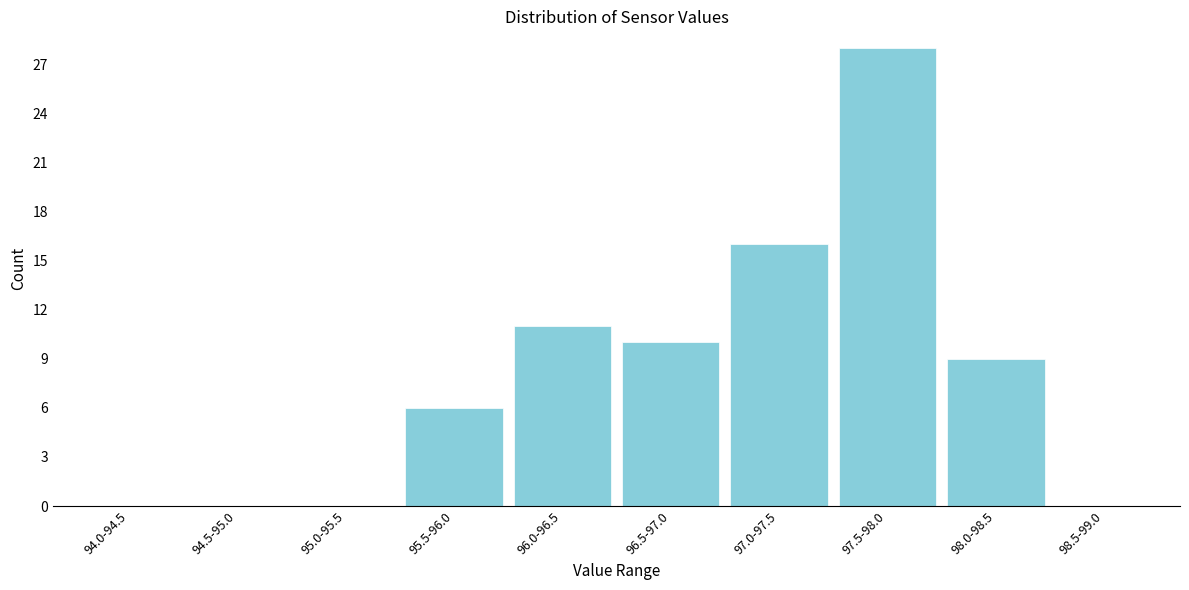

Reading right to left, extract all data points from this chart.

98.5-99.0=0	98.0-98.5=9	97.5-98.0=28	97.0-97.5=16	96.5-97.0=10	96.0-96.5=11	95.5-96.0=6	95.0-95.5=0	94.5-95.0=0	94.0-94.5=0